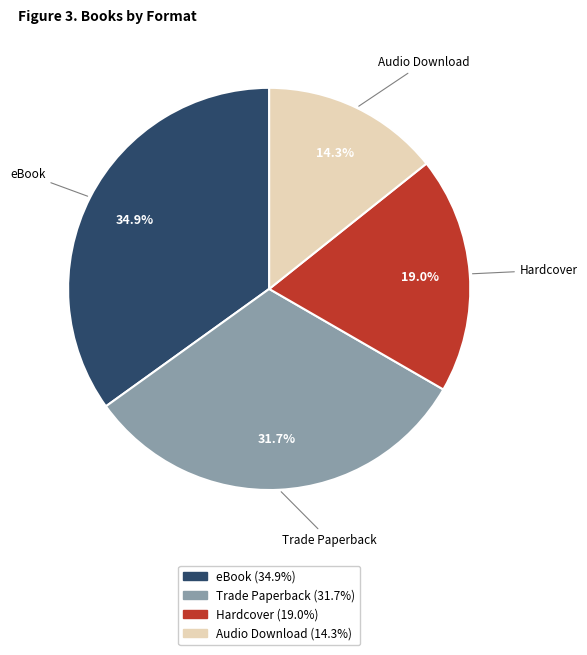

Rank the categories by value from lowest to highest.

Audio Download, Hardcover, Trade Paperback, eBook